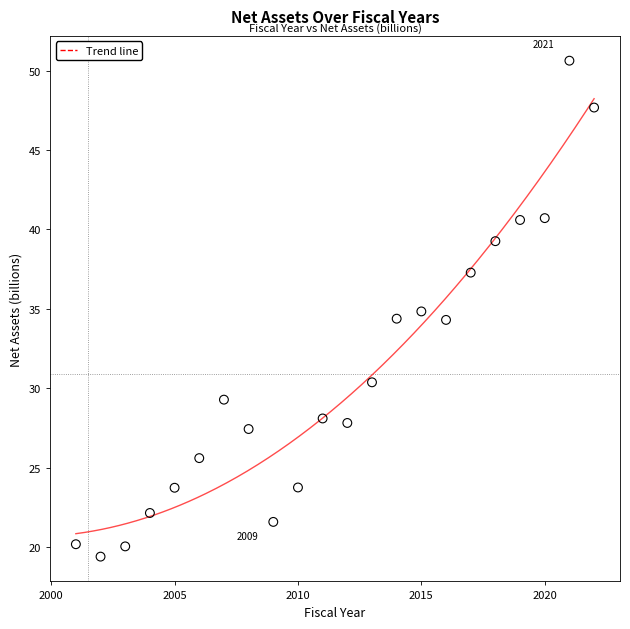

What is the range of X values (max minus min)?

21.0